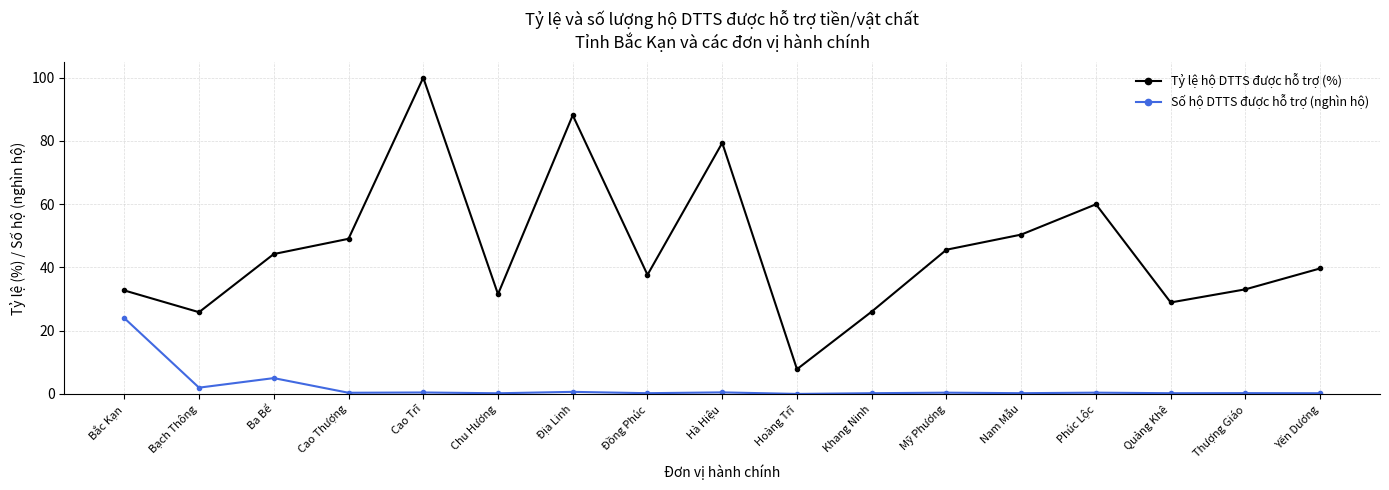

What is the sum of all Tỷ lệ hộ DTTS được hỗ trợ (%) values?

780.2